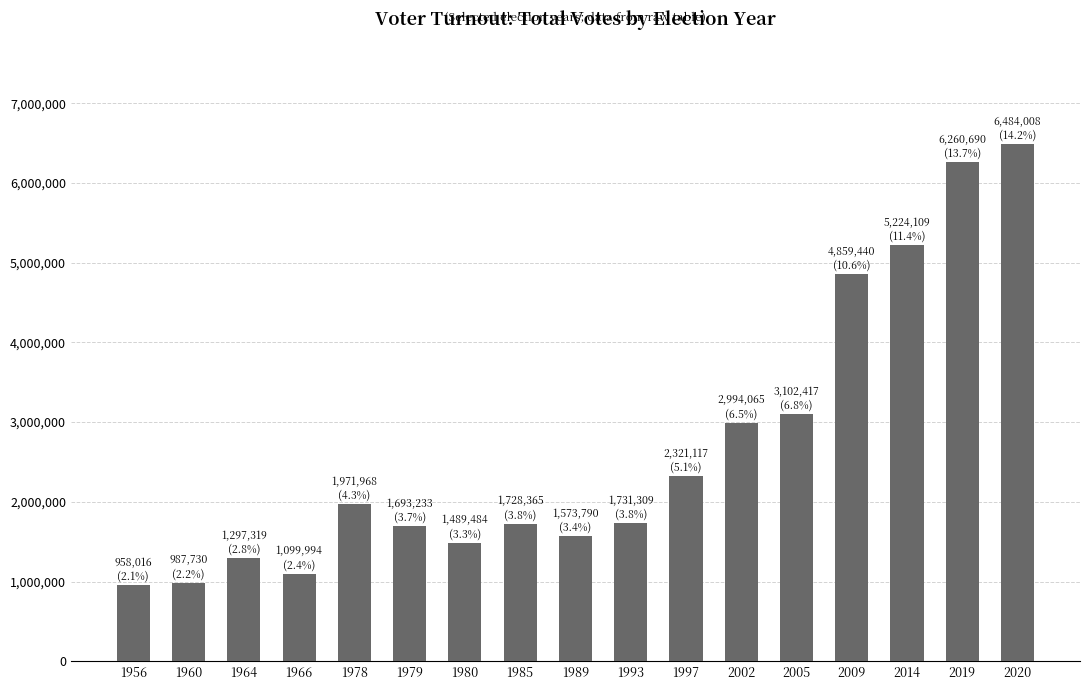

True or false: the data shows 618558 at 1960.

False